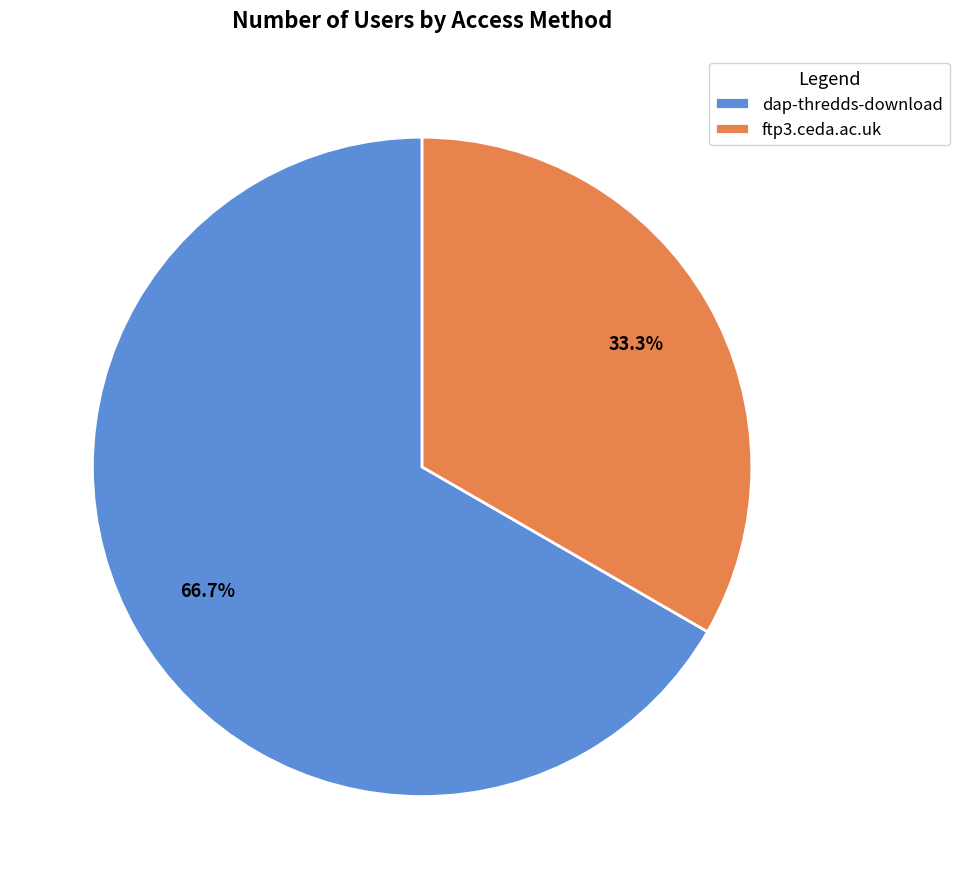

How many slices are in this pie chart?

2